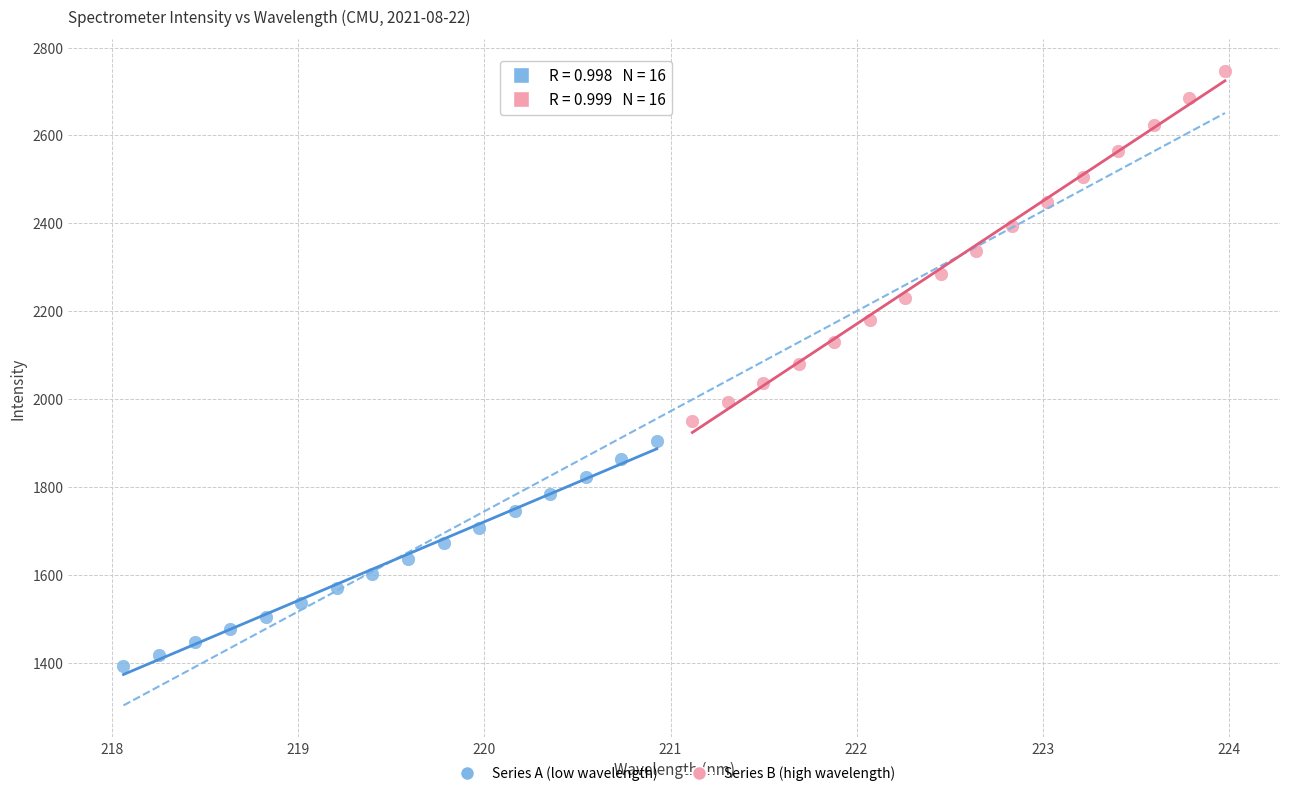

Which series contains the highest Y value?

Series B (high wavelength)